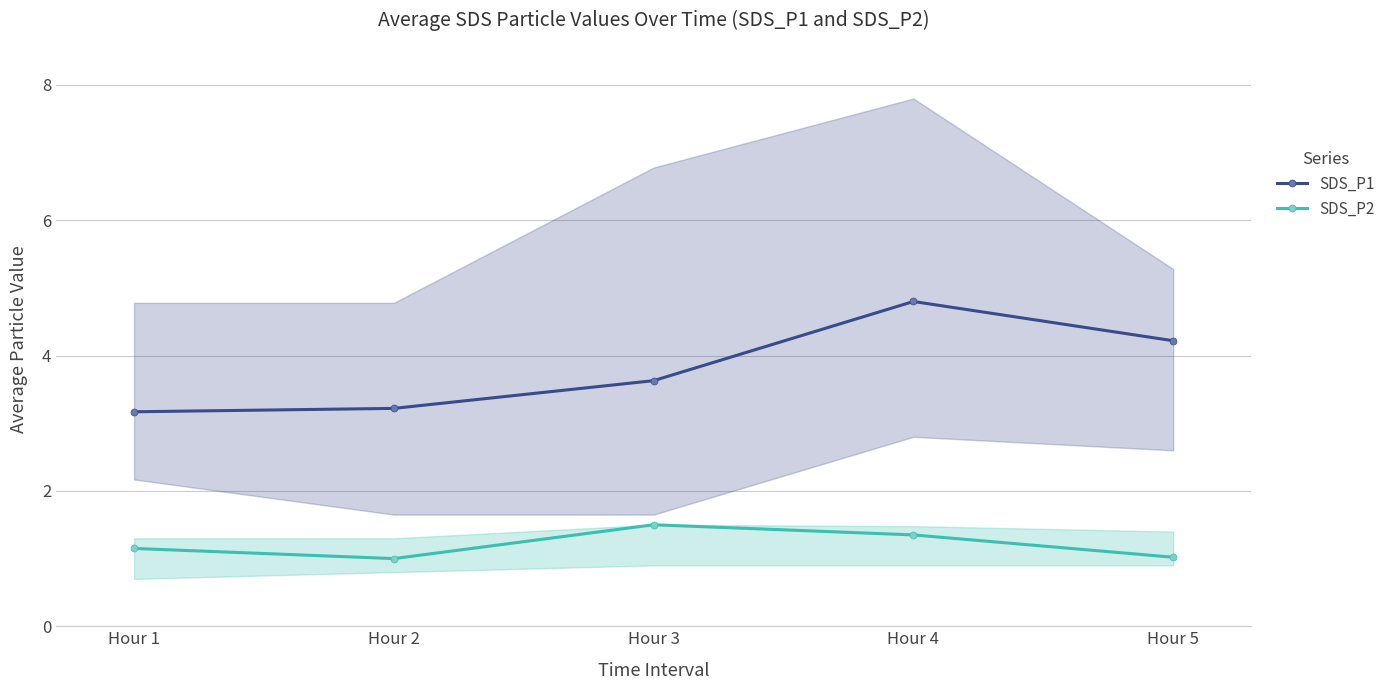

Which series has the largest total across all categories?

SDS_P1